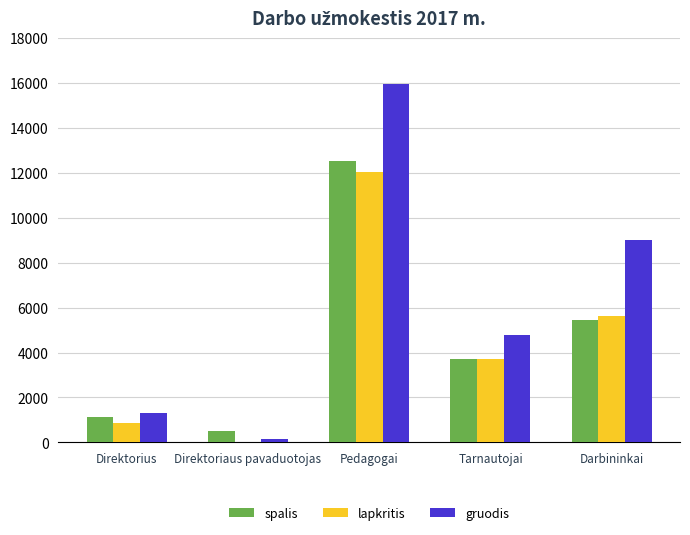

The value of spalis at Direktorius is 1993.4. True or false?

False